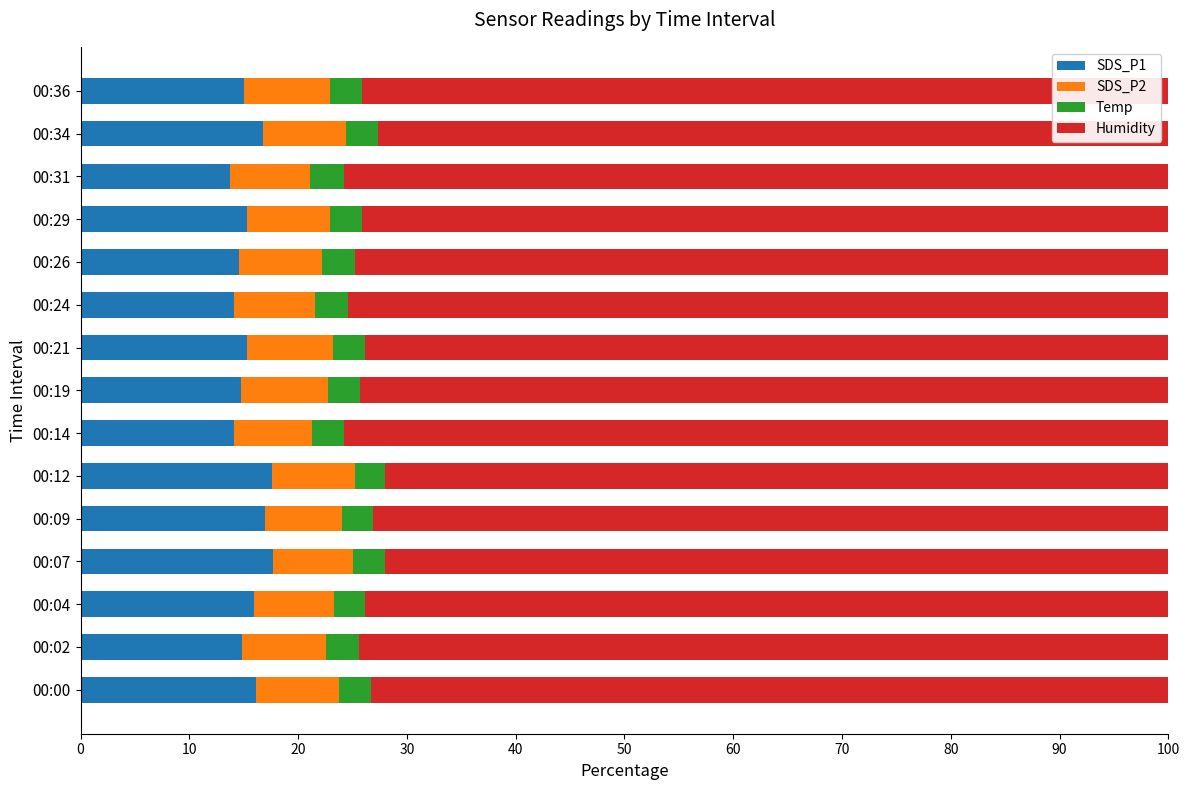

True or false: SDS_P1 has a value of 4.3 at 00:26.

False